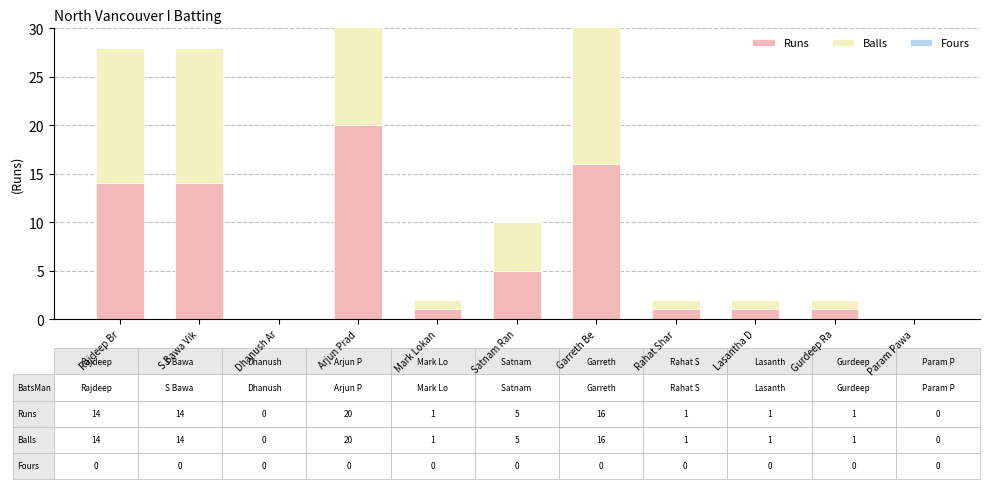

Does the chart contain stacked bars?

No